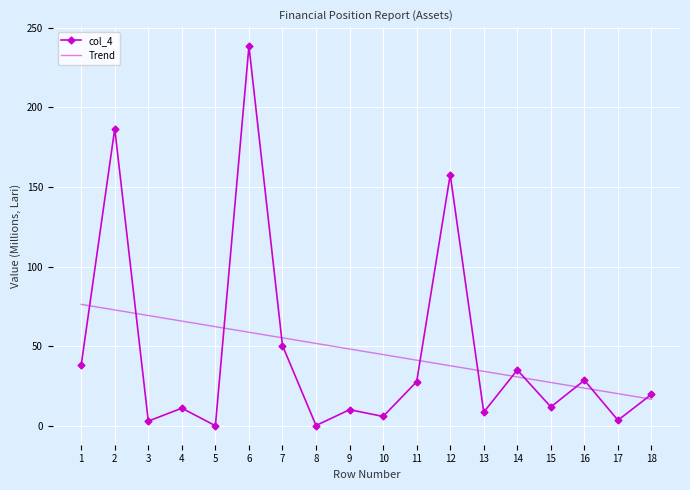

What are all the series names shown in the legend?

col_4, Trend